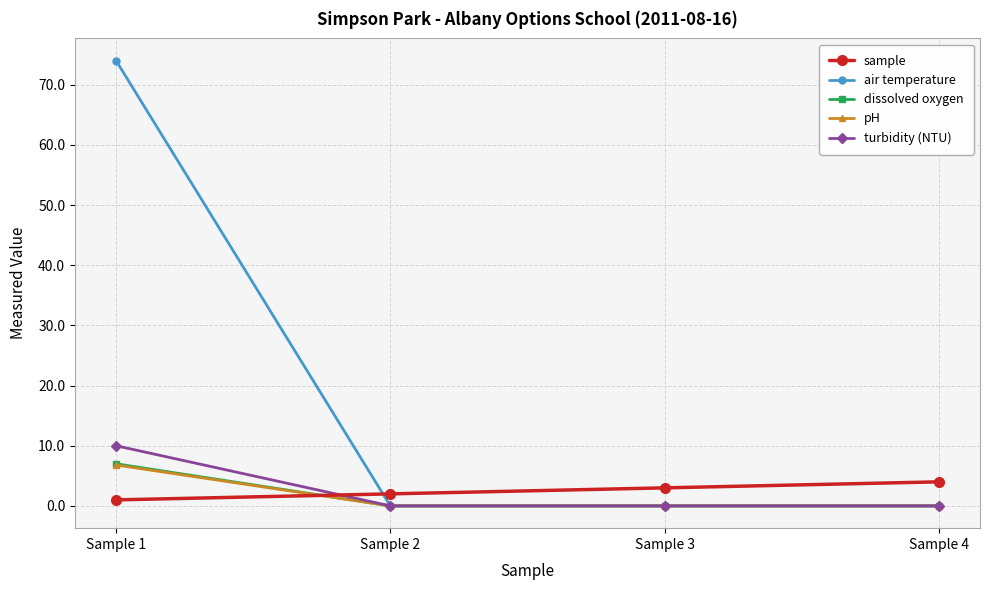

What value does the sample series have at Sample 4?

4.0